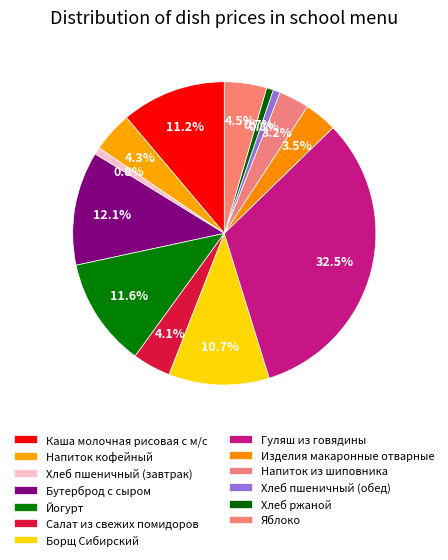

Between Яблоко and Напиток кофейный, which is larger?

Яблоко